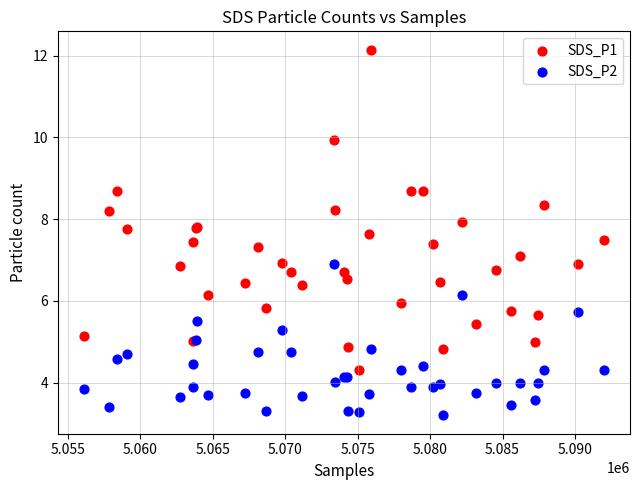

Which series contains the highest Y value?

SDS_P1